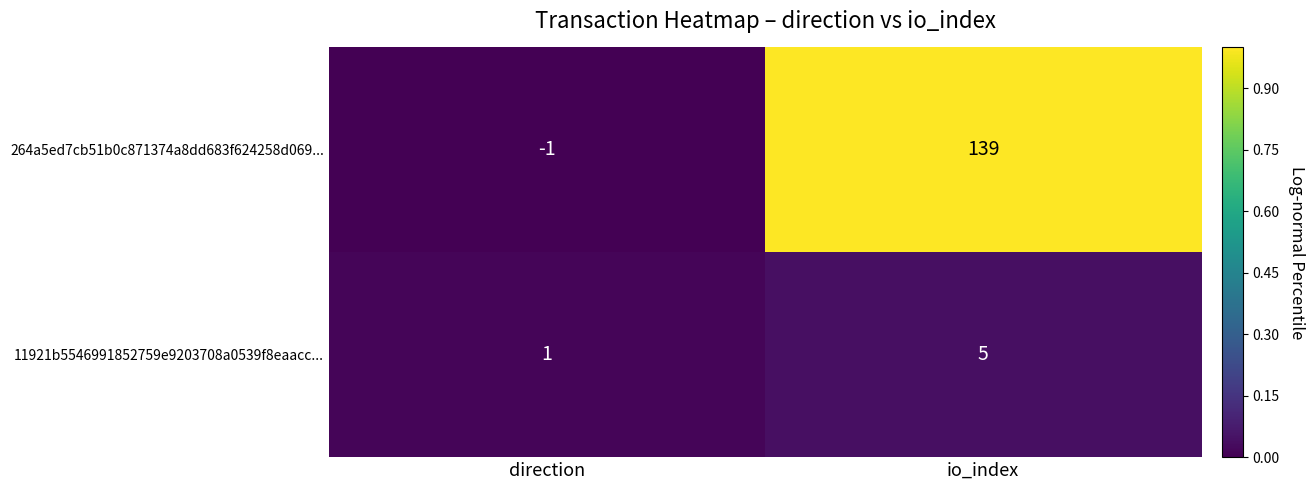

Is it true that 264a5ed7cb51b0c871374a8dd683f624258d069... equals 139 at io_index?

True